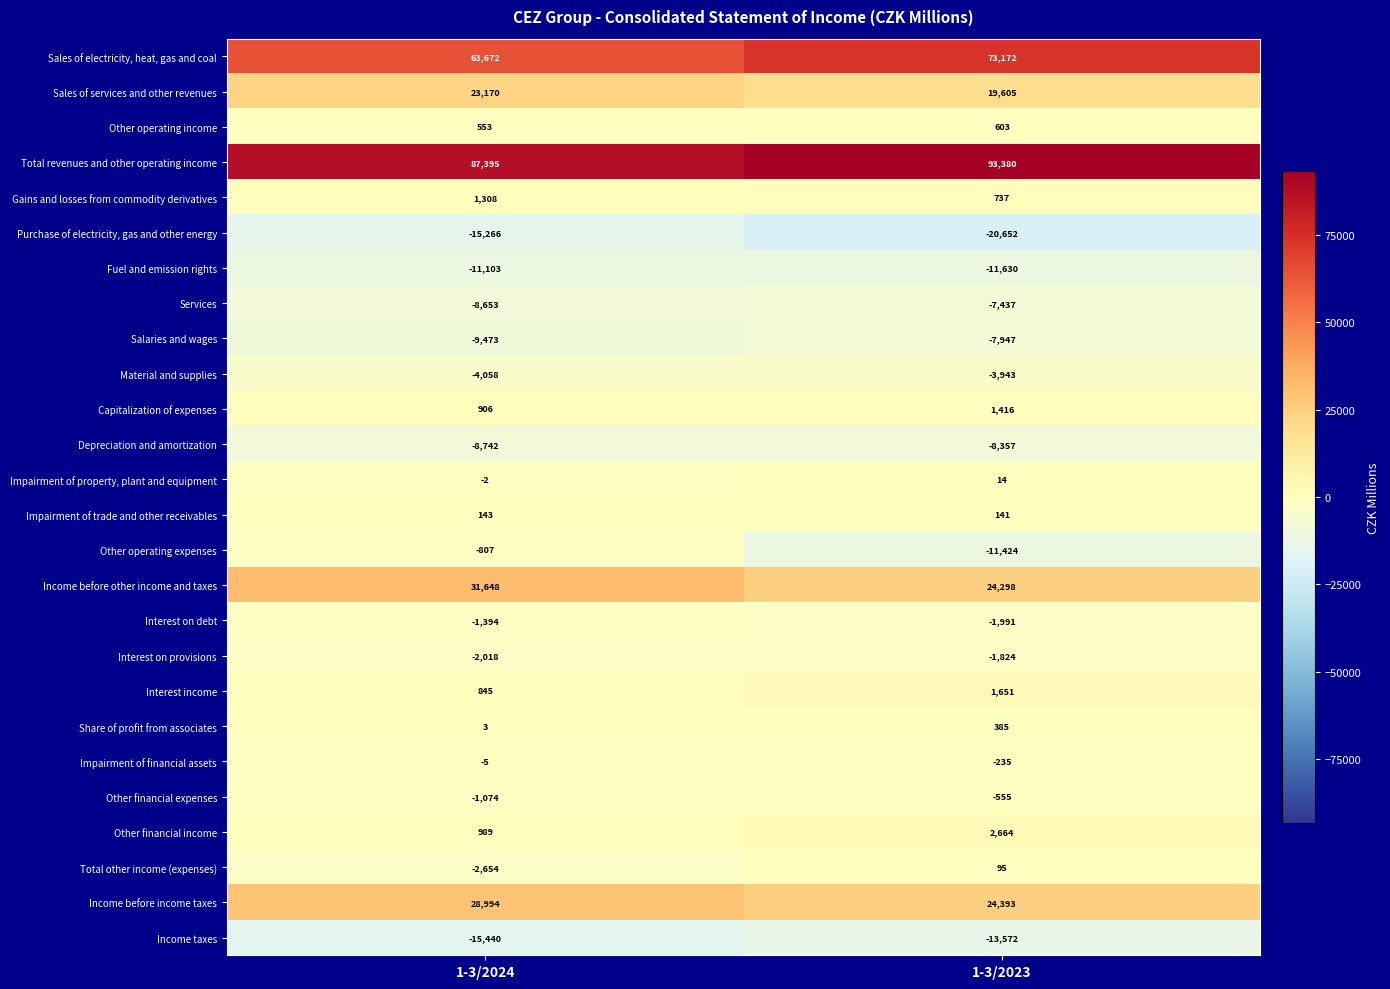

Is it true that Income taxes equals -25367 at 1-3/2024?

False